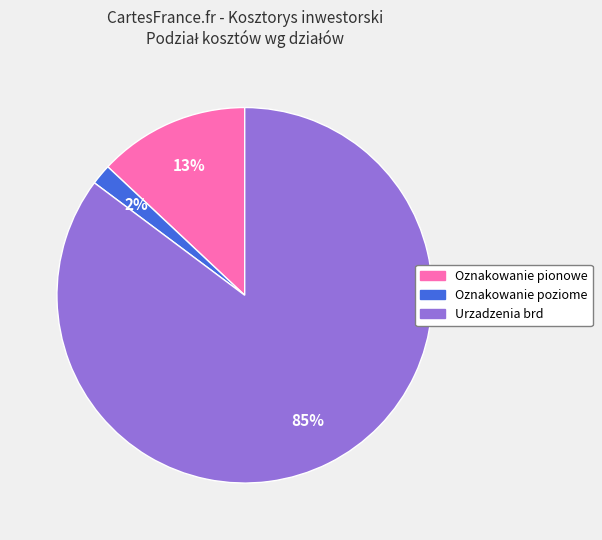

Which category has the smallest portion of the pie?

Oznakowanie poziome